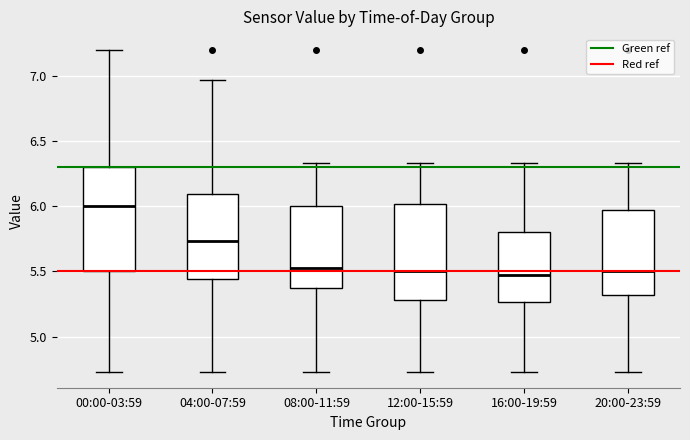

Comparing the boxes themselves (not the whiskers), which one is the tallest?

00:00-03:59